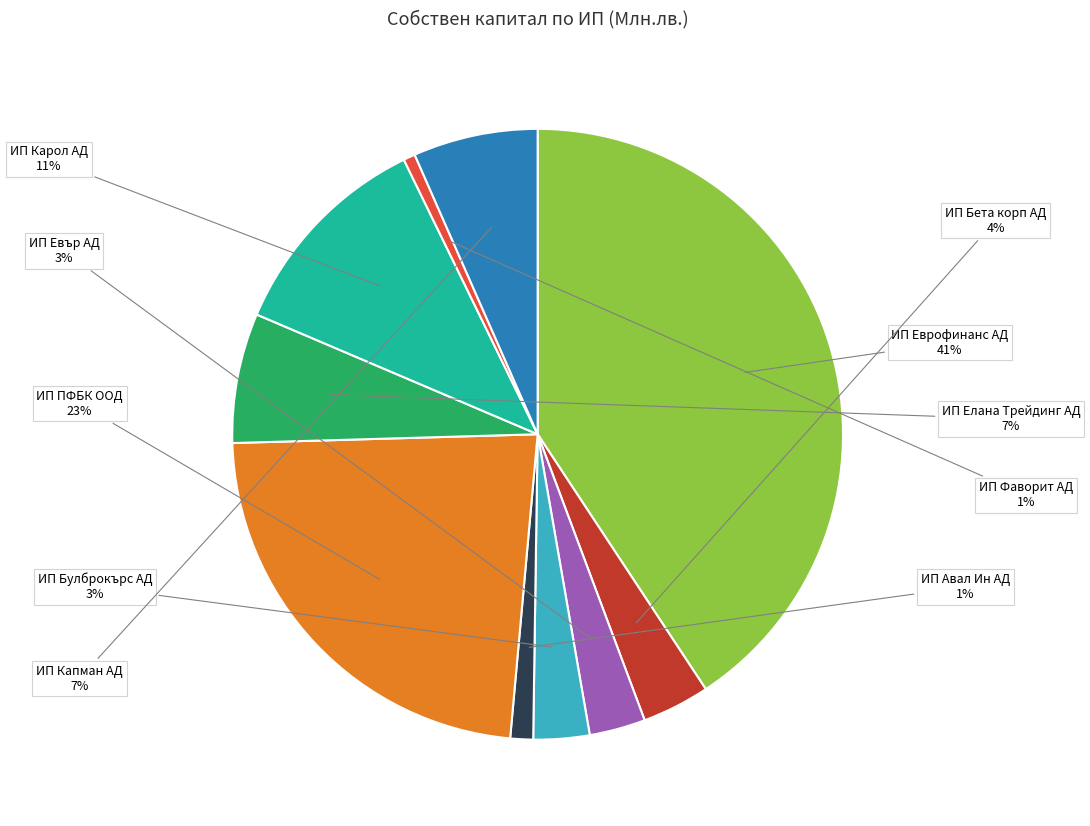

To the nearest percent, what is the average slice percentage?

10%